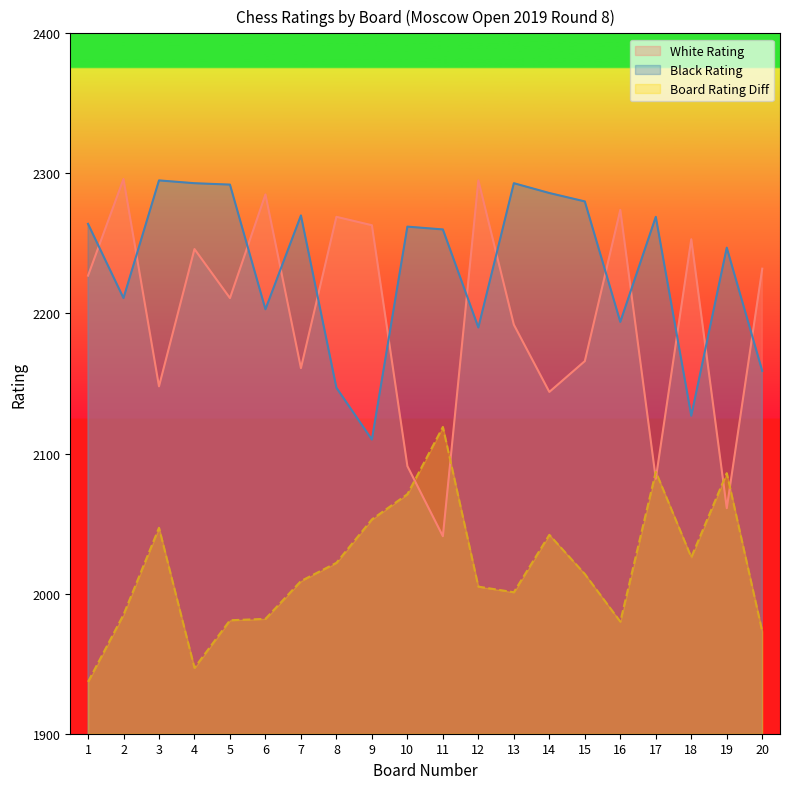

What is the value of the White Rating point at the 14th from the left?

2144